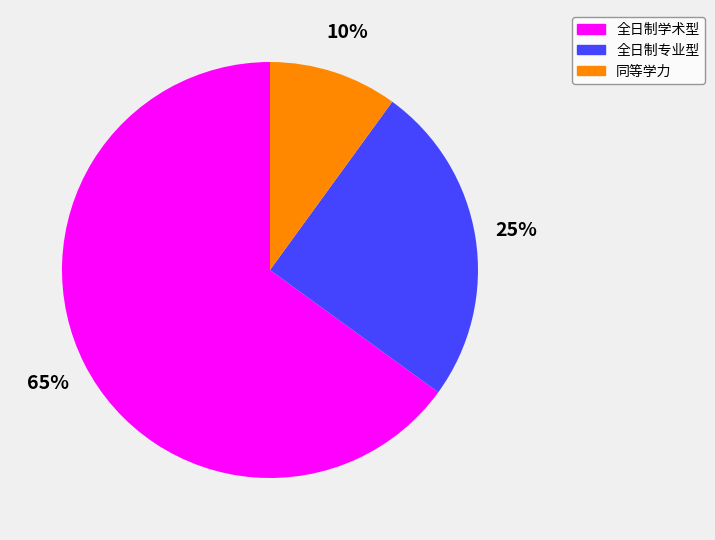

Is the sum of 全日制学术型 and 全日制专业型 greater than half?

Yes